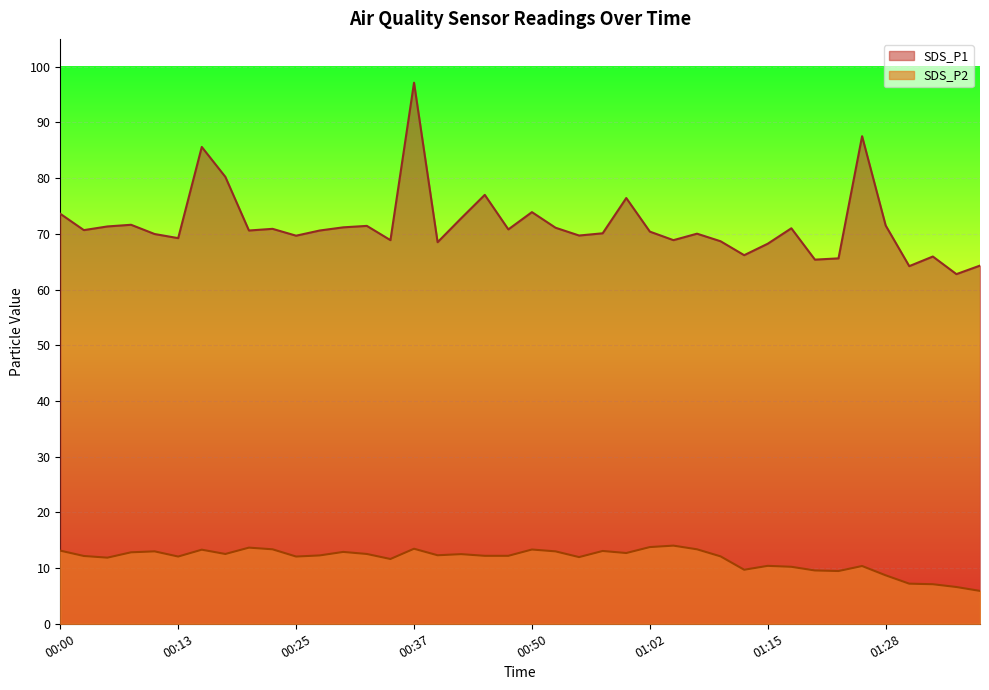

Which series has the largest total across all categories?

SDS_P1